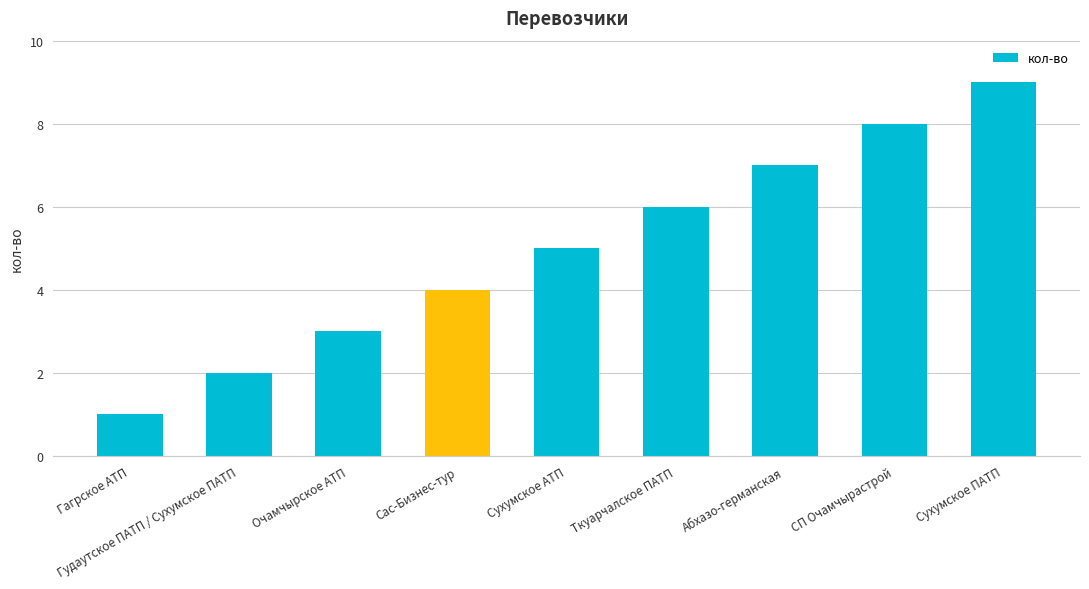

What is the value of the 2nd bar from the left?

2